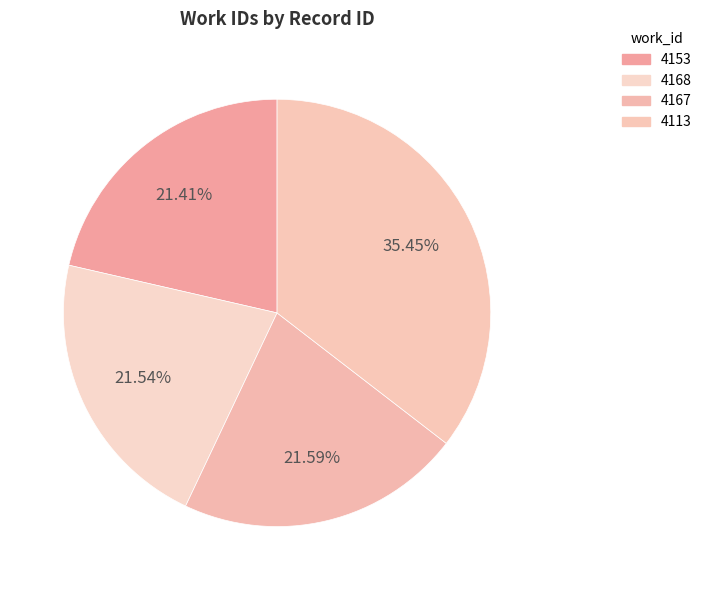

Is the sum of 4167 and 4113 greater than half?

Yes